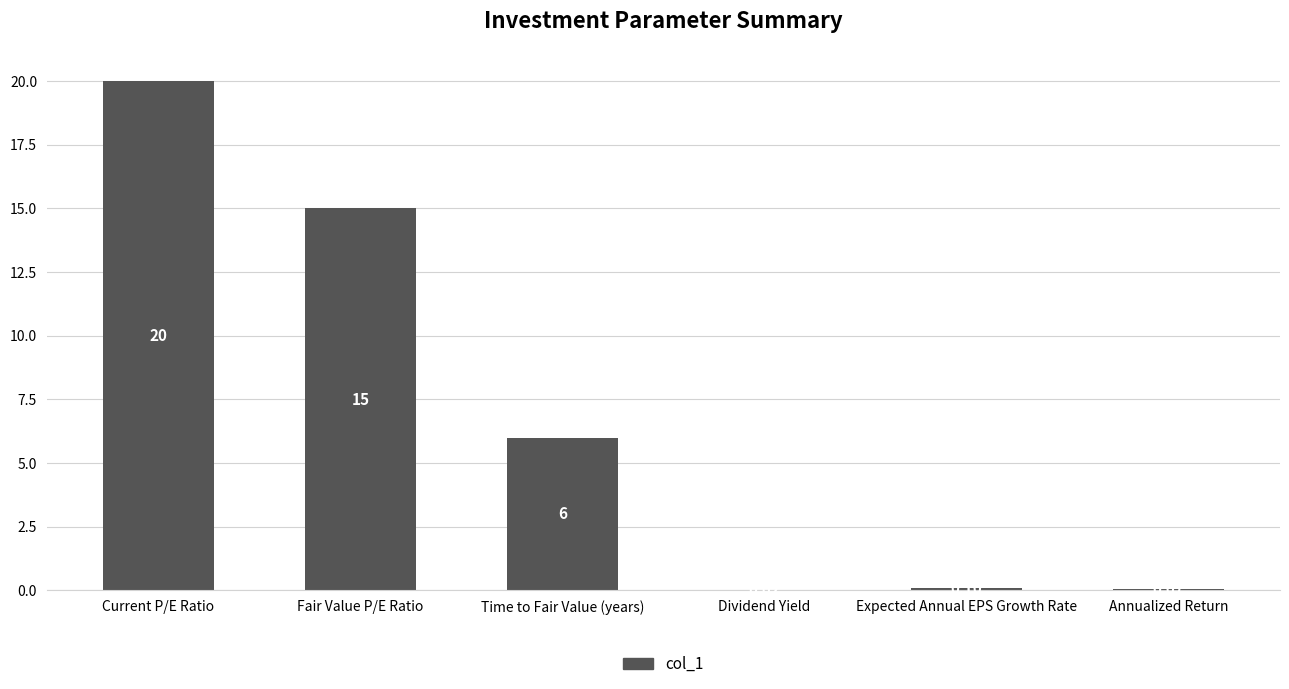

Read the value at Time to Fair Value (years).

6.0